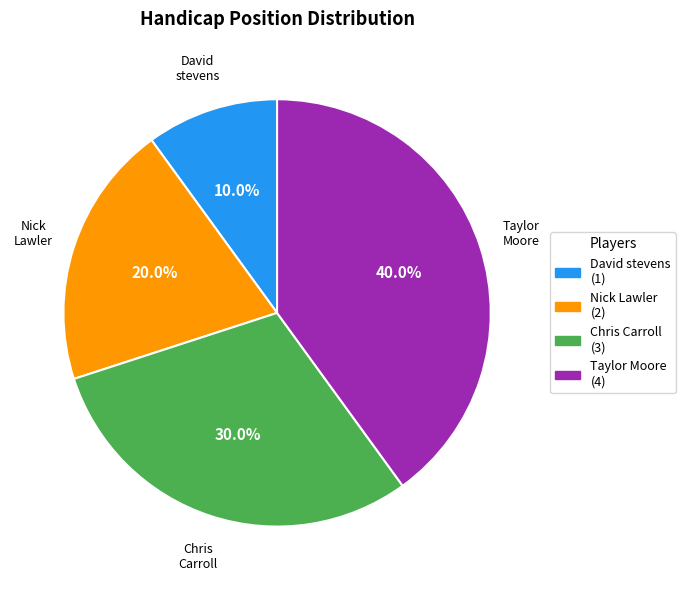

Does David stevens account for over 50% of the chart?

No